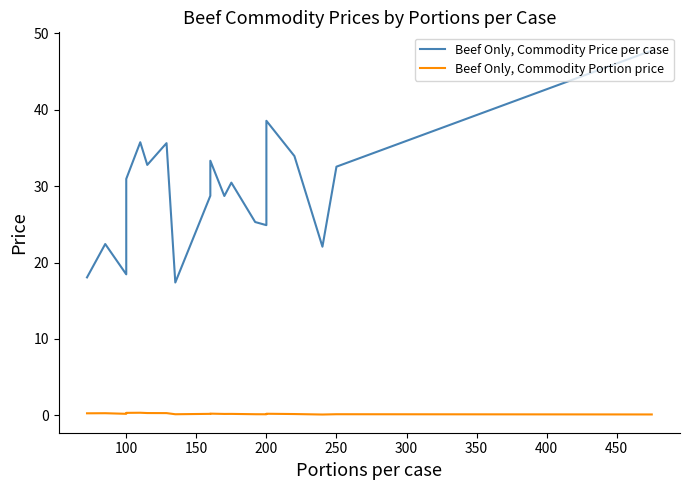

Is this an area chart (filled region under the line)?

No